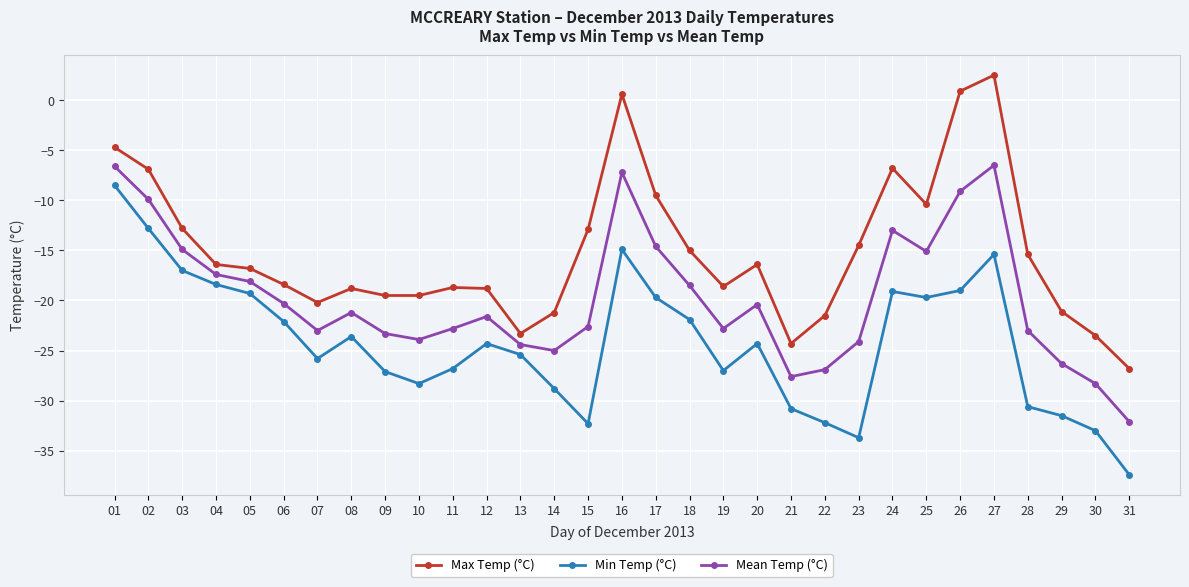

In Mean Temp (°C), how many points are higher than both neighbors (excluding endpoints)?

6